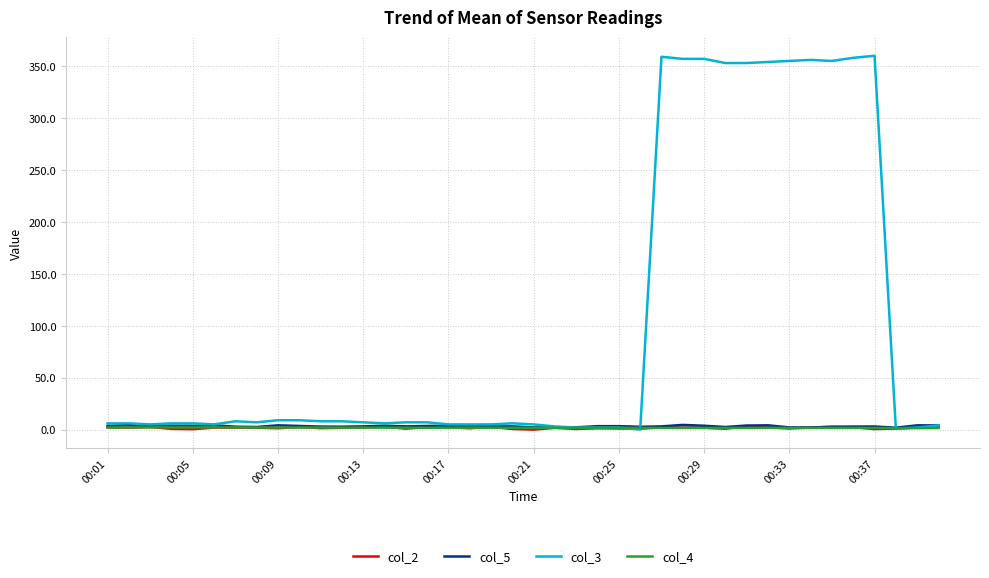

Which series has the largest range (max minus min)?

col_3